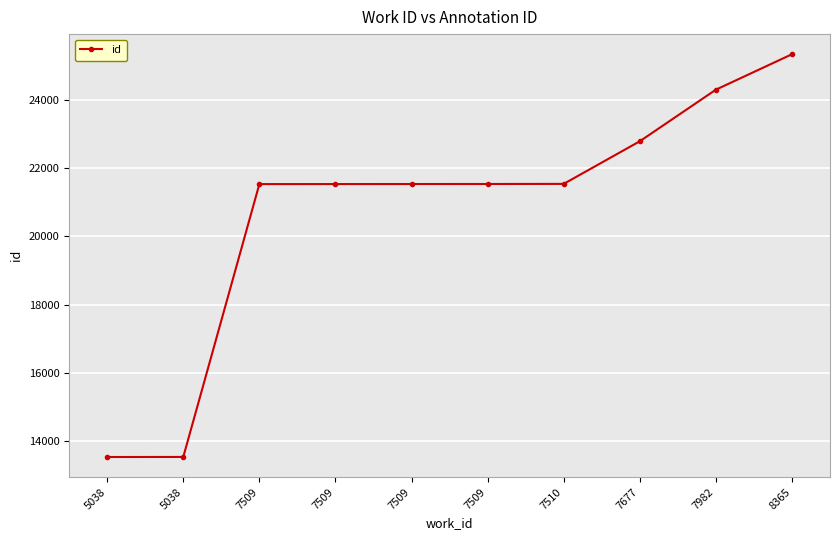

What is the change in value from 5038 to 7509?

+7989